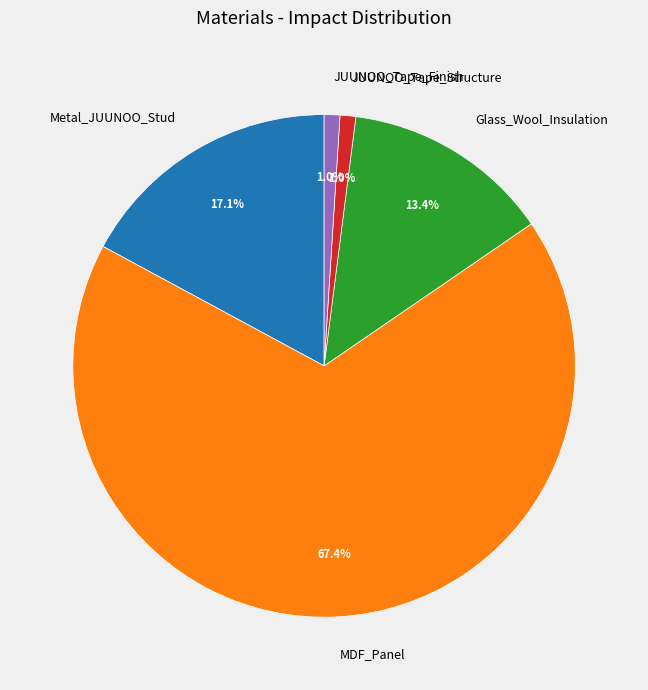

Which category has the biggest portion of the pie?

MDF_Panel